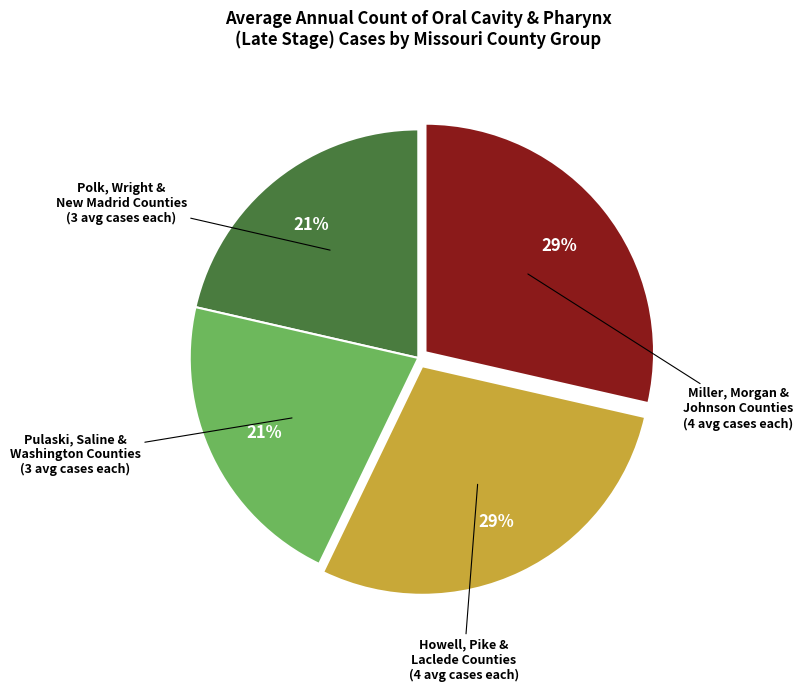

Is there any slice that represents more than half of the pie?

No